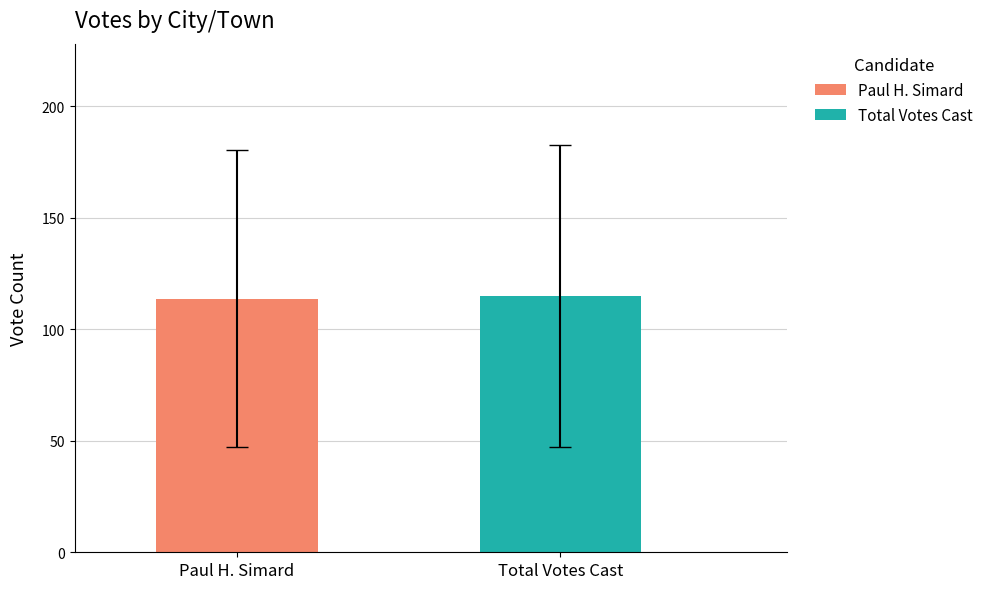

Which series has the widest spread of values?

Paul H. Simard